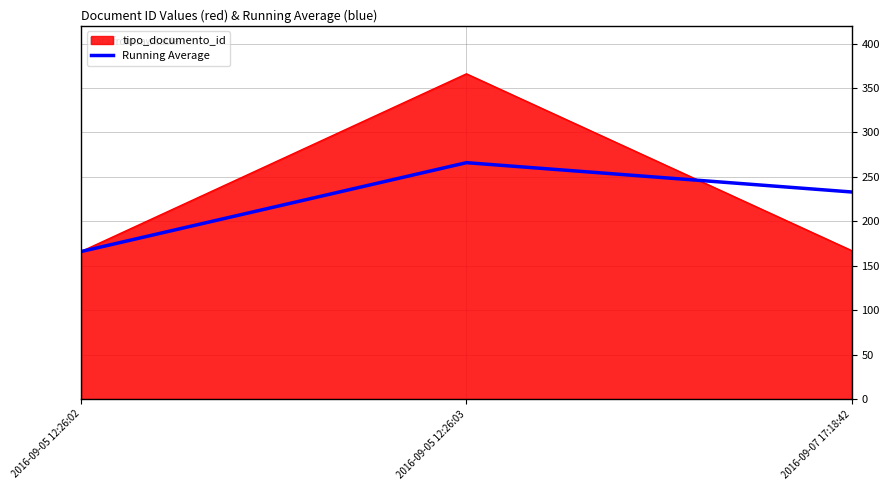

What is the minimum value for Running Average?

166